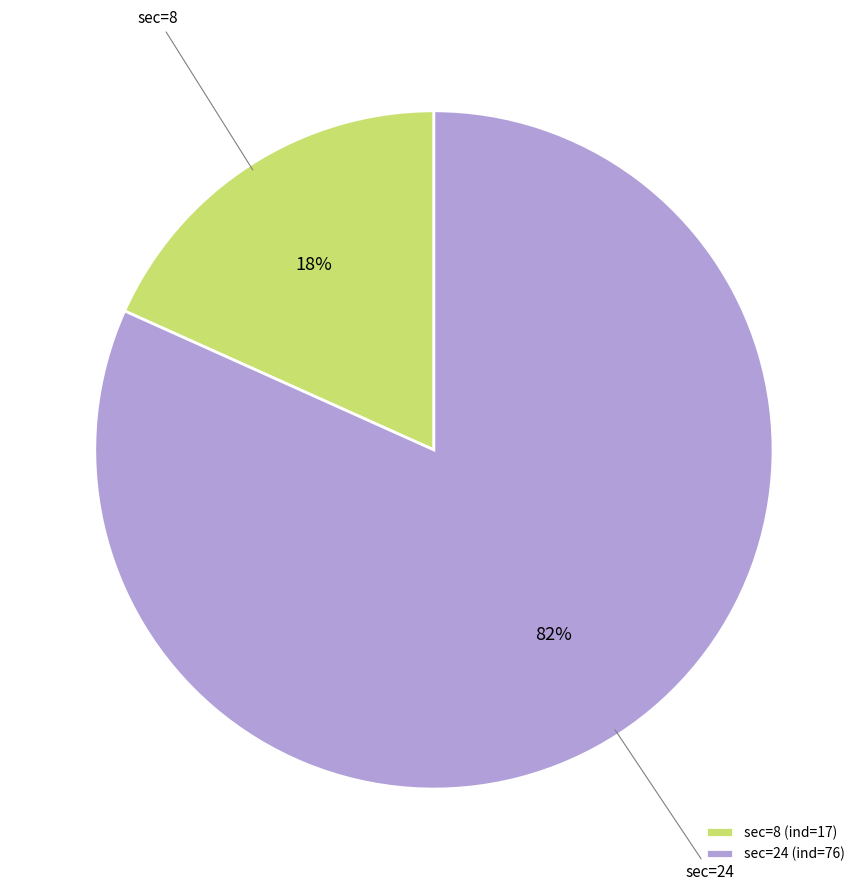

Combined, do sec=8 and sec=24 account for over 50%?

Yes